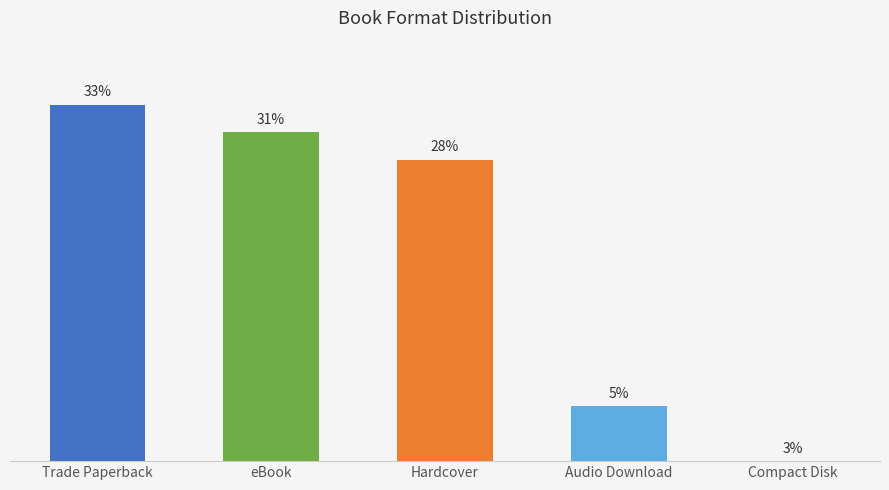

Are the bars horizontal?

No